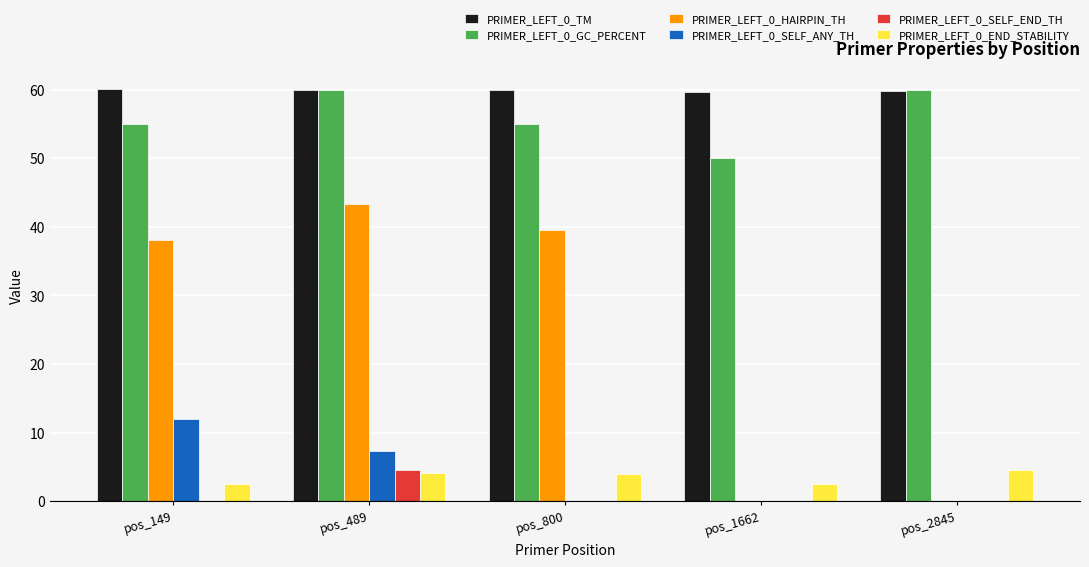

What is the sum of all PRIMER_LEFT_0_HAIRPIN_TH values?

120.9